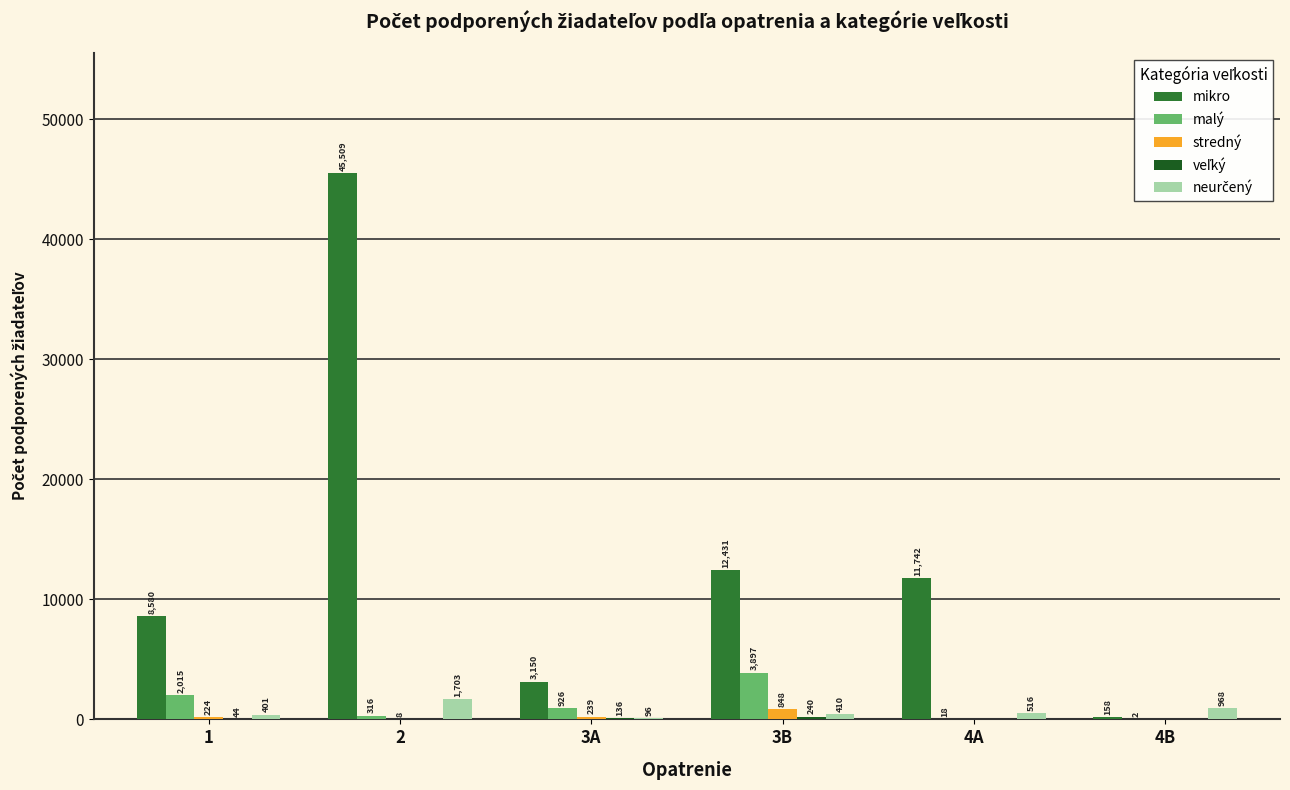

The malý series shows 2 at 4B. True or false?

True